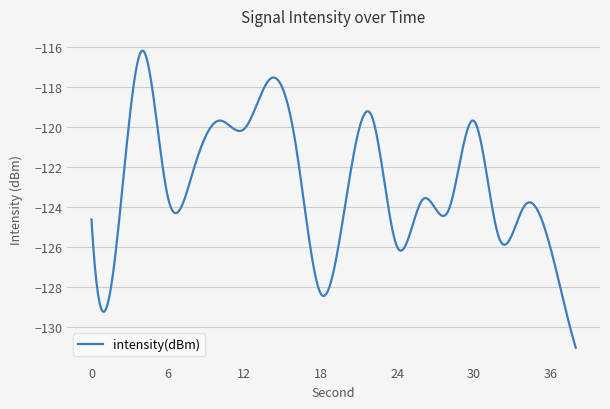

What is the difference between the maximum and minimum values?

14.8